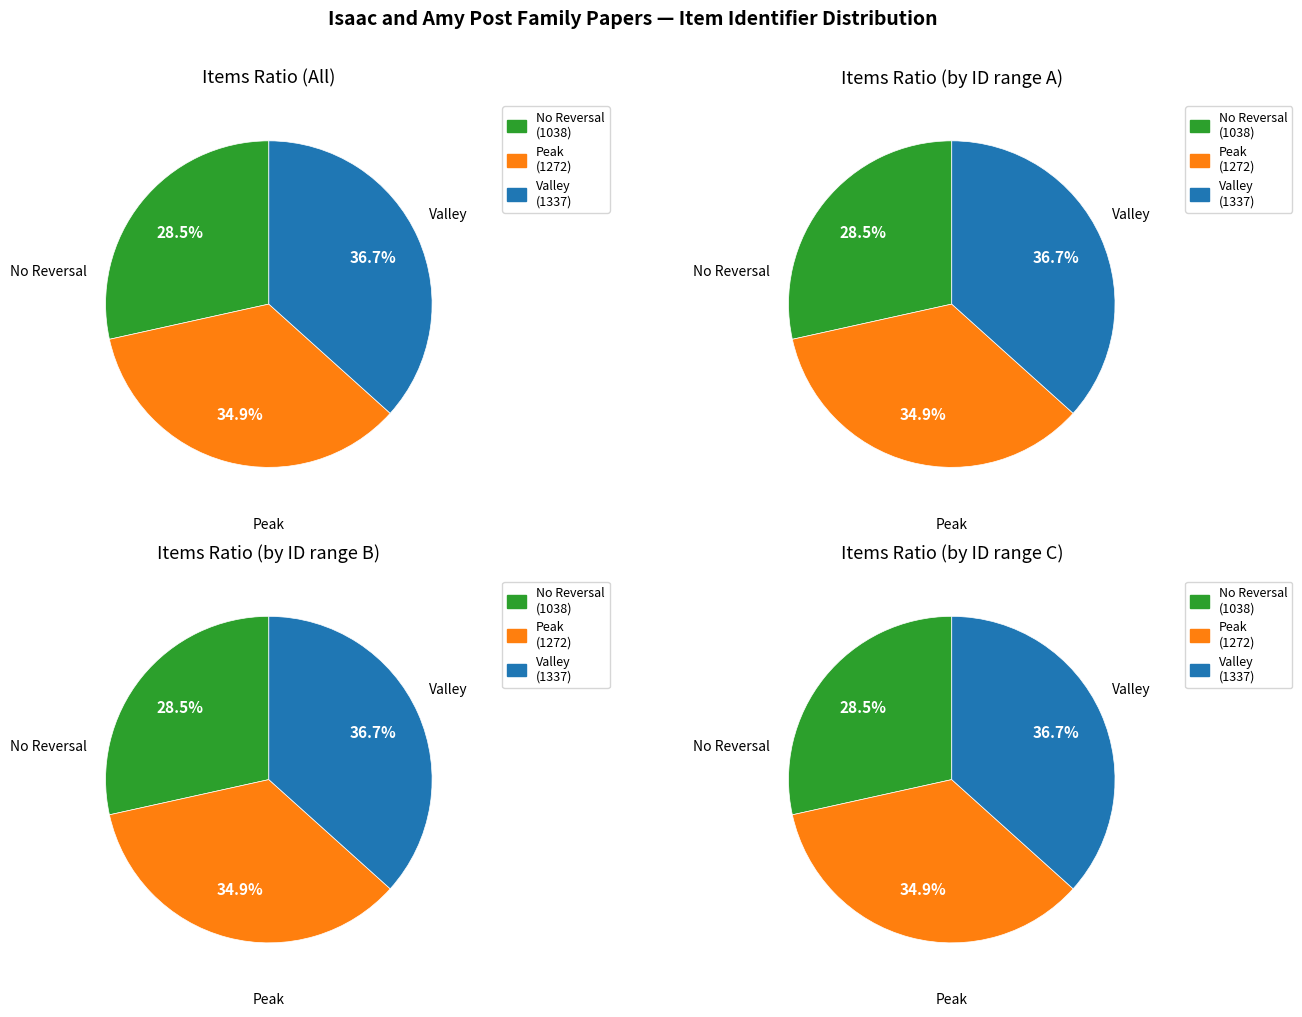

The 3560 slice represents 44% of the pie. True or false?

False